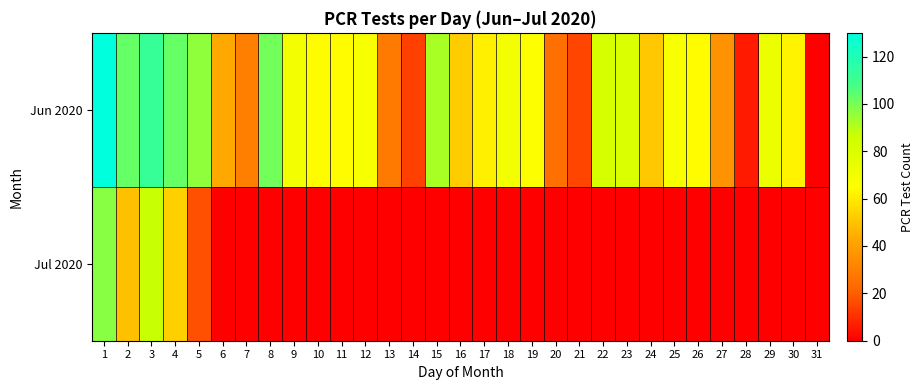

Count the number of categories in the chart.

31